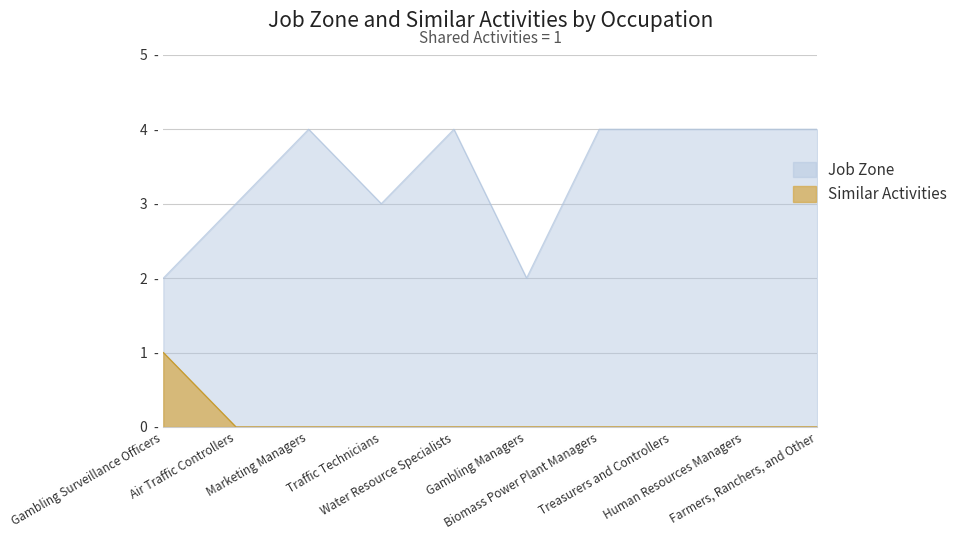

Which category has the lowest value in the Job Zone series?

Gambling Surveillance Officers